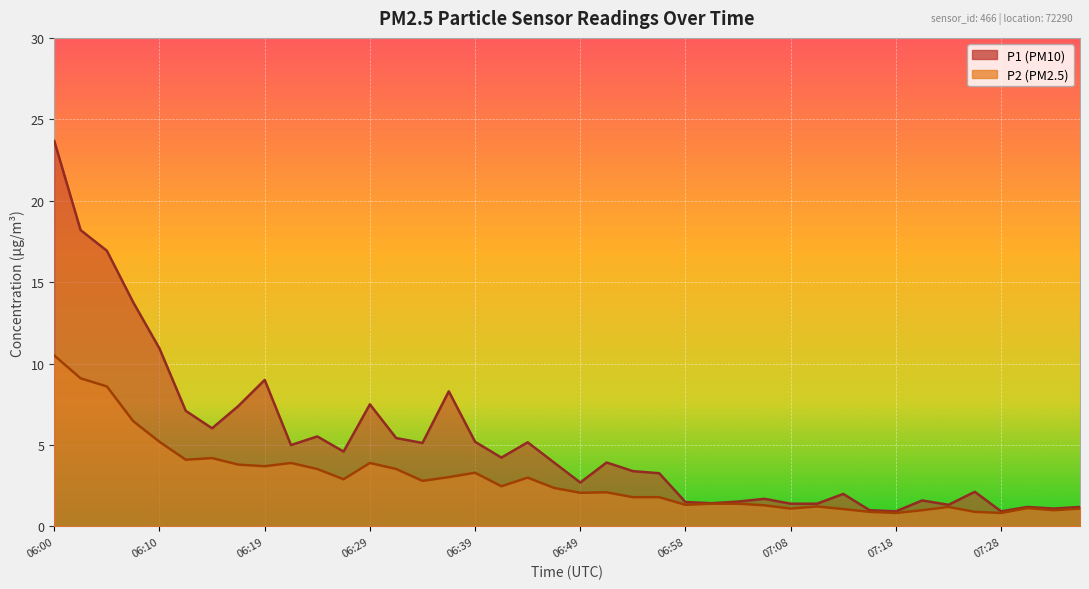

Where is P2 nearest to the value 5?

06:10